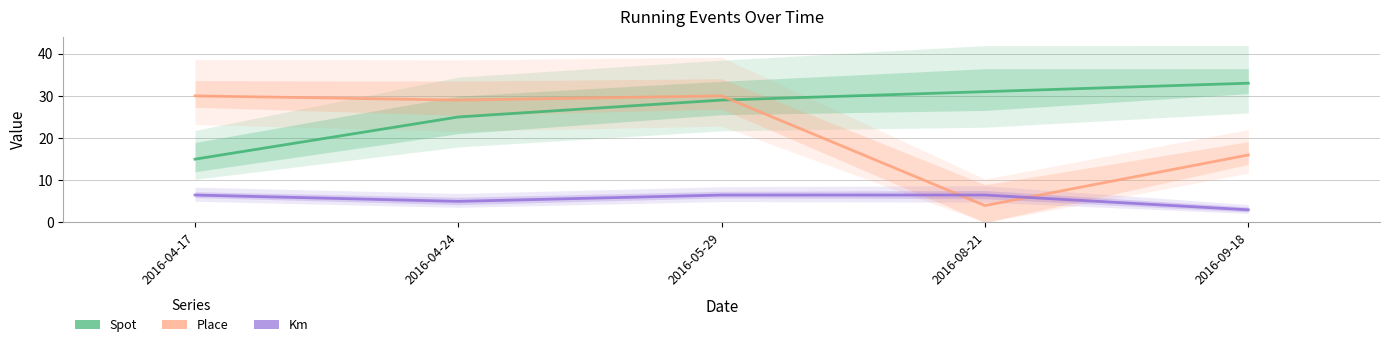

Where is the first local maximum for Place?

2016-05-29